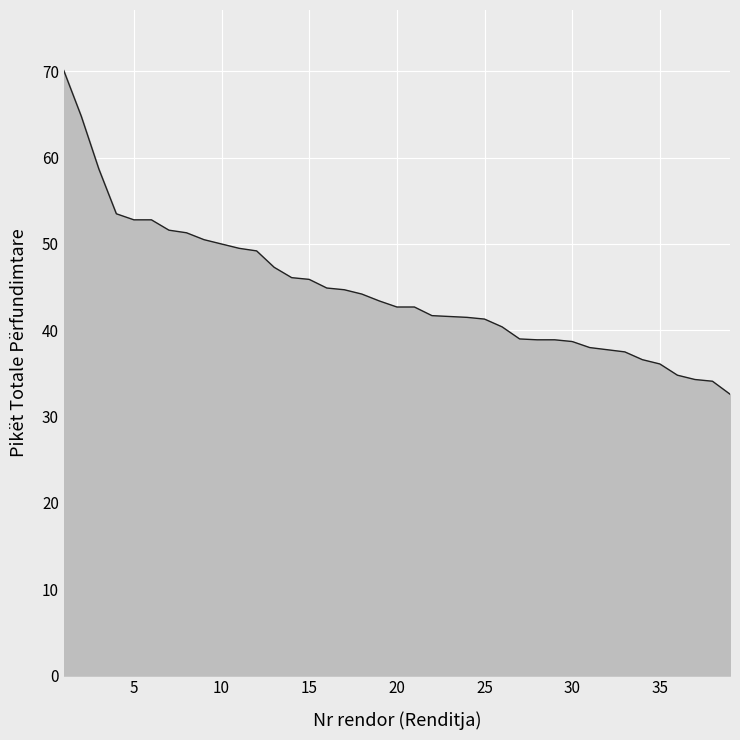

What is the difference between the maximum and minimum values?

37.5